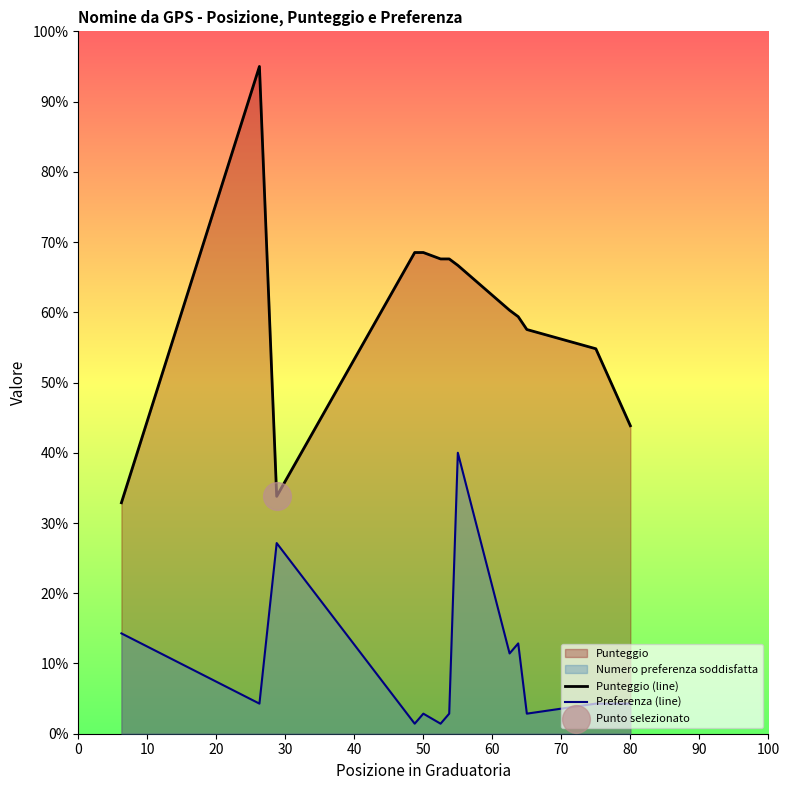

Which series reaches the minimum Y coordinate?

Preferenza (line)